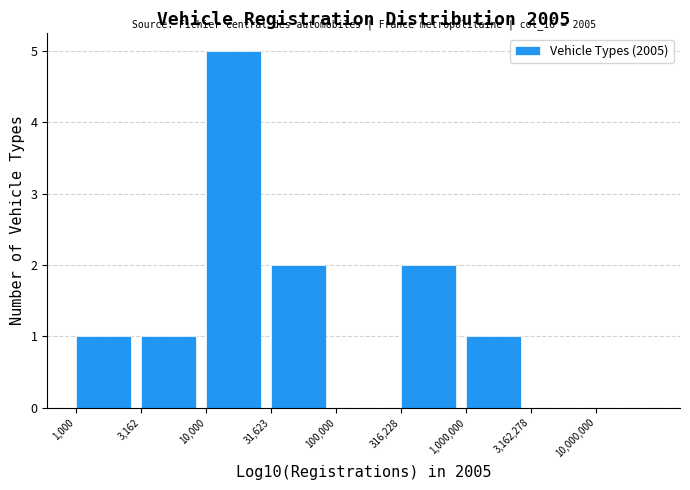

Reading left to right, what are all the values shown in this chart?

1,000=1	3,162=1	10,000=5	31,623=2	100,000=0	316,228=2	1,000,000=1	3,162,278=0	10,000,000=0